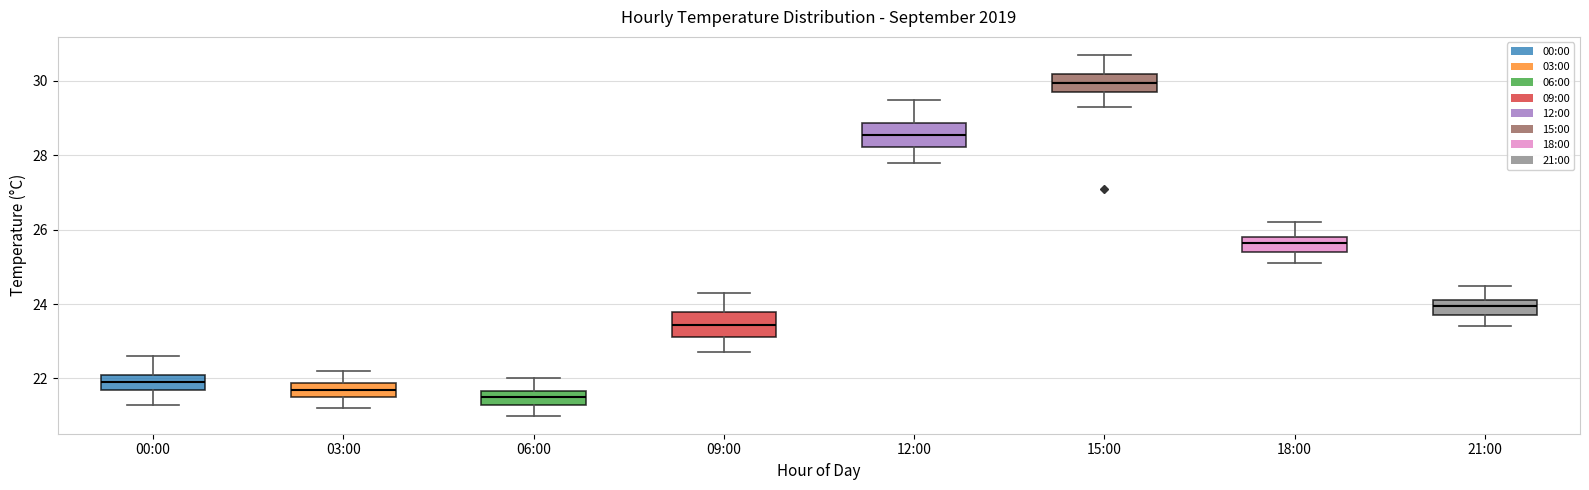

Reading left to right, transcribe this box plot: for each box, give where its median line is, the range the box spans, and where its two whiskers end, as read against the y-axis. The values are not printed on the chart, so give them approximately, as read against the axis.

00:00: median 22.0, box 21.8 to 22.2, whiskers 21.4 to 22.6
03:00: median 21.8 (inside the box), box 21.6 to 21.8, whiskers 21.2 to 22.2
06:00: median 21.6 (inside the box), box 21.4 to 21.6, whiskers 21.0 to 22.0
09:00: median 23.4, box 23.2 to 23.8, whiskers 22.8 to 24.4
12:00: median 28.6, box 28.2 to 28.8, whiskers 27.8 to 29.6
15:00: median 30.0, box 29.8 to 30.2, whiskers 29.4 to 30.8
18:00: median 25.6, box 25.4 to 25.8, whiskers 25.2 to 26.2
21:00: median 24.0, box 23.8 to 24.2, whiskers 23.4 to 24.6